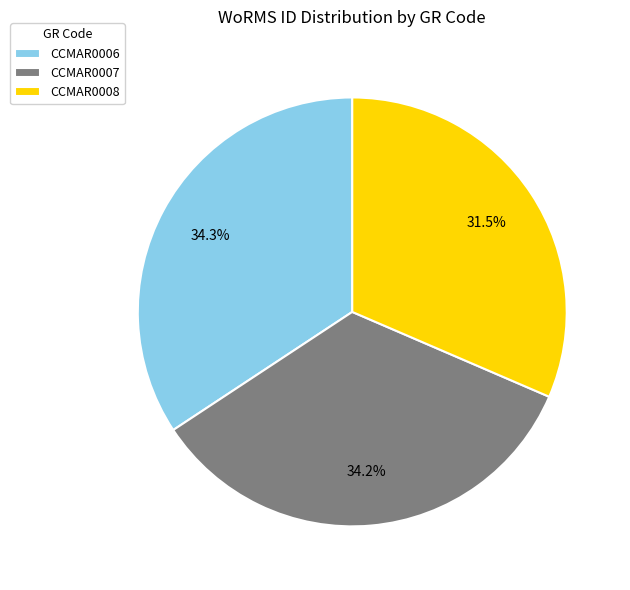

What is the total percentage of CCMAR0006 and CCMAR0008?

65.8%